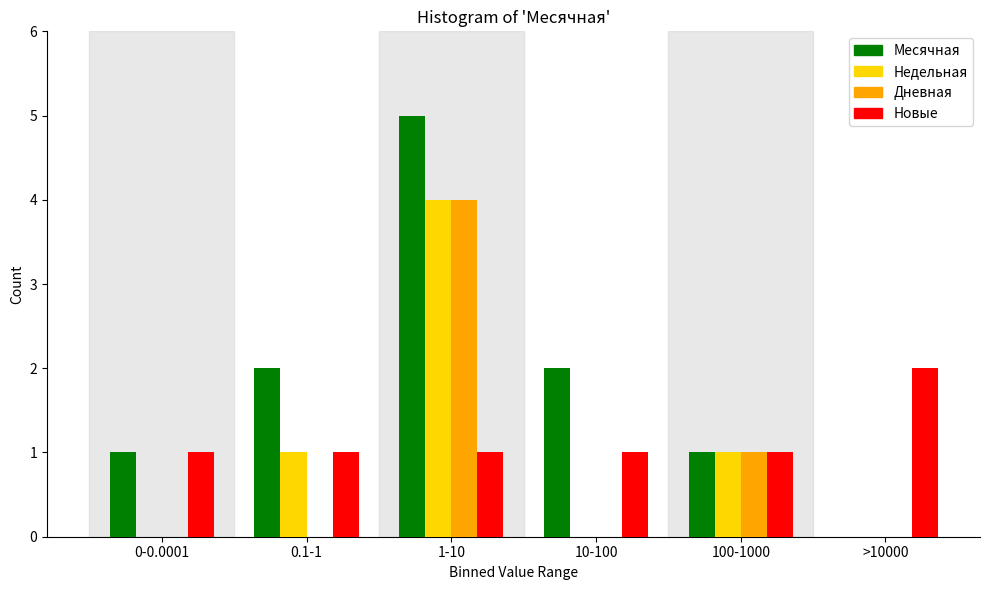

Reading left to right, what are all the values shown in this chart?

Месячная: 0-0.0001=1	0.1-1=2	1-10=5	10-100=2	100-1000=1	>10000=0
Недельная: 0-0.0001=0	0.1-1=1	1-10=4	10-100=0	100-1000=1	>10000=0
Дневная: 0-0.0001=0	0.1-1=0	1-10=4	10-100=0	100-1000=1	>10000=0
Новые: 0-0.0001=1	0.1-1=1	1-10=1	10-100=1	100-1000=1	>10000=2